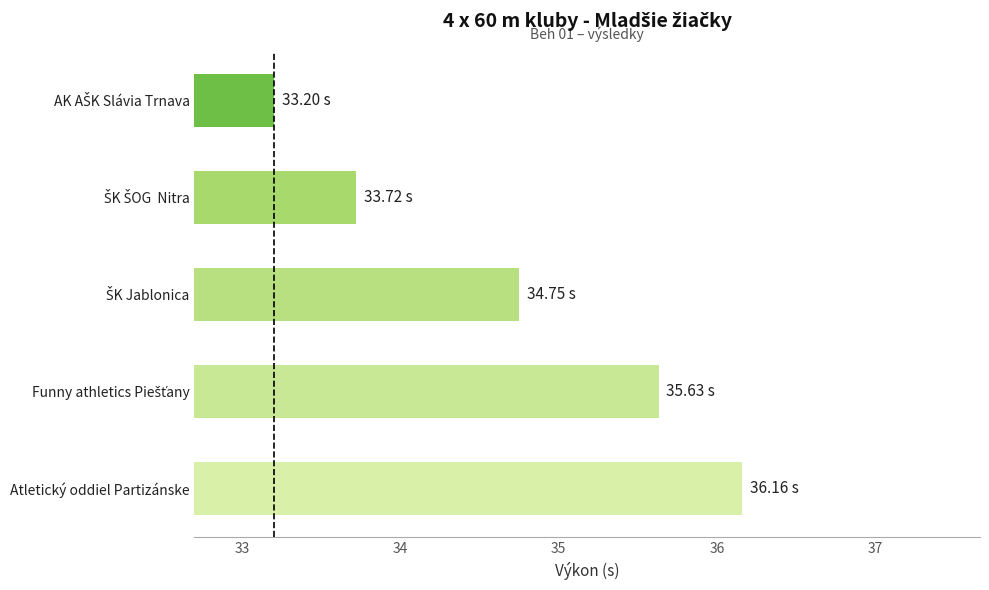

At which category does the chart reach its peak across all series?

Atletický oddiel Partizánske